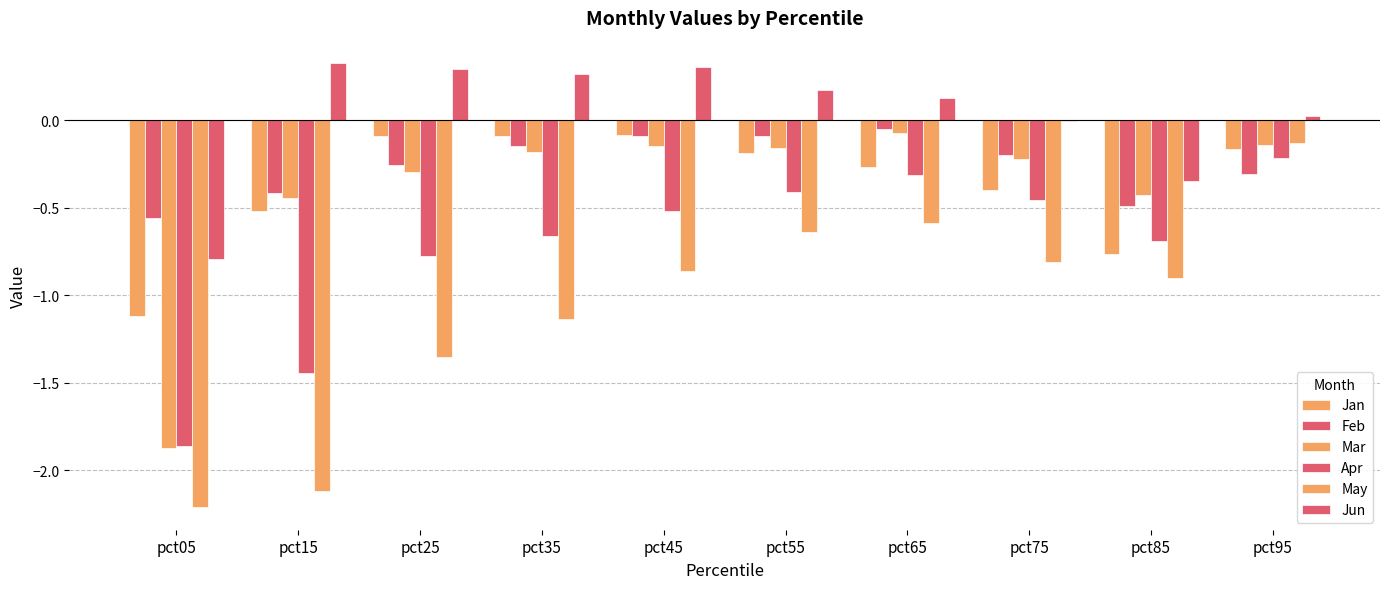

Reading left to right, list all the values displayed in this chart.

Jan: pct05=-1.1	pct15=-0.5	pct25=-0.1	pct35=-0.1	pct45=-0.1	pct55=-0.2	pct65=-0.3	pct75=-0.4	pct85=-0.8	pct95=-0.2
Feb: pct05=-0.6	pct15=-0.4	pct25=-0.3	pct35=-0.1	pct45=-0.1	pct55=-0.1	pct65=-0.0	pct75=-0.2	pct85=-0.5	pct95=-0.3
Mar: pct05=-1.9	pct15=-0.4	pct25=-0.3	pct35=-0.2	pct45=-0.1	pct55=-0.2	pct65=-0.1	pct75=-0.2	pct85=-0.4	pct95=-0.1
Apr: pct05=-1.9	pct15=-1.4	pct25=-0.8	pct35=-0.7	pct45=-0.5	pct55=-0.4	pct65=-0.3	pct75=-0.5	pct85=-0.7	pct95=-0.2
May: pct05=-2.2	pct15=-2.1	pct25=-1.4	pct35=-1.1	pct45=-0.9	pct55=-0.6	pct65=-0.6	pct75=-0.8	pct85=-0.9	pct95=-0.1
Jun: pct05=-0.8	pct15=0.3	pct25=0.3	pct35=0.3	pct45=0.3	pct55=0.2	pct65=0.1	pct75=-0.0	pct85=-0.3	pct95=0.0